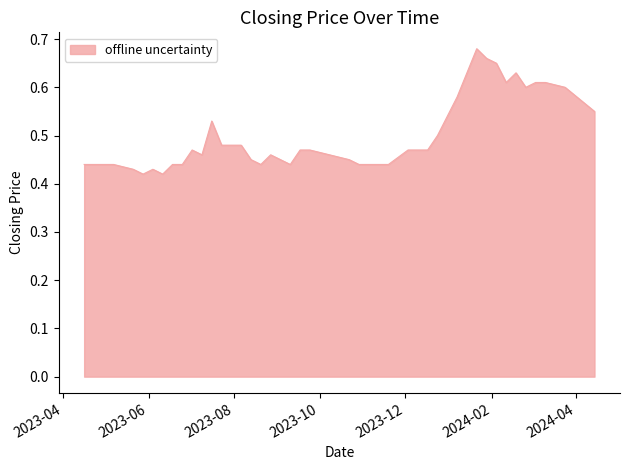

Which label corresponds to the largest value in the chart?

21/01/2024